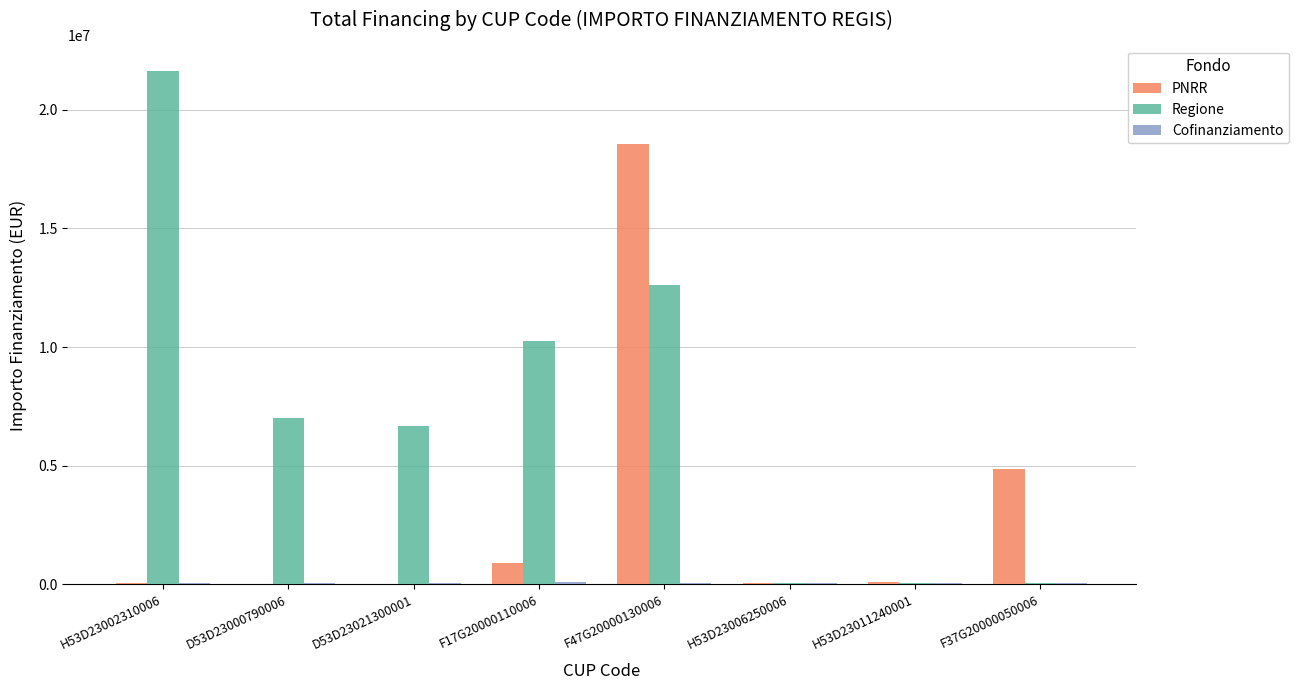

Between H53D23002310006 and F37G20000050006, which series saw the biggest shift?

Regione